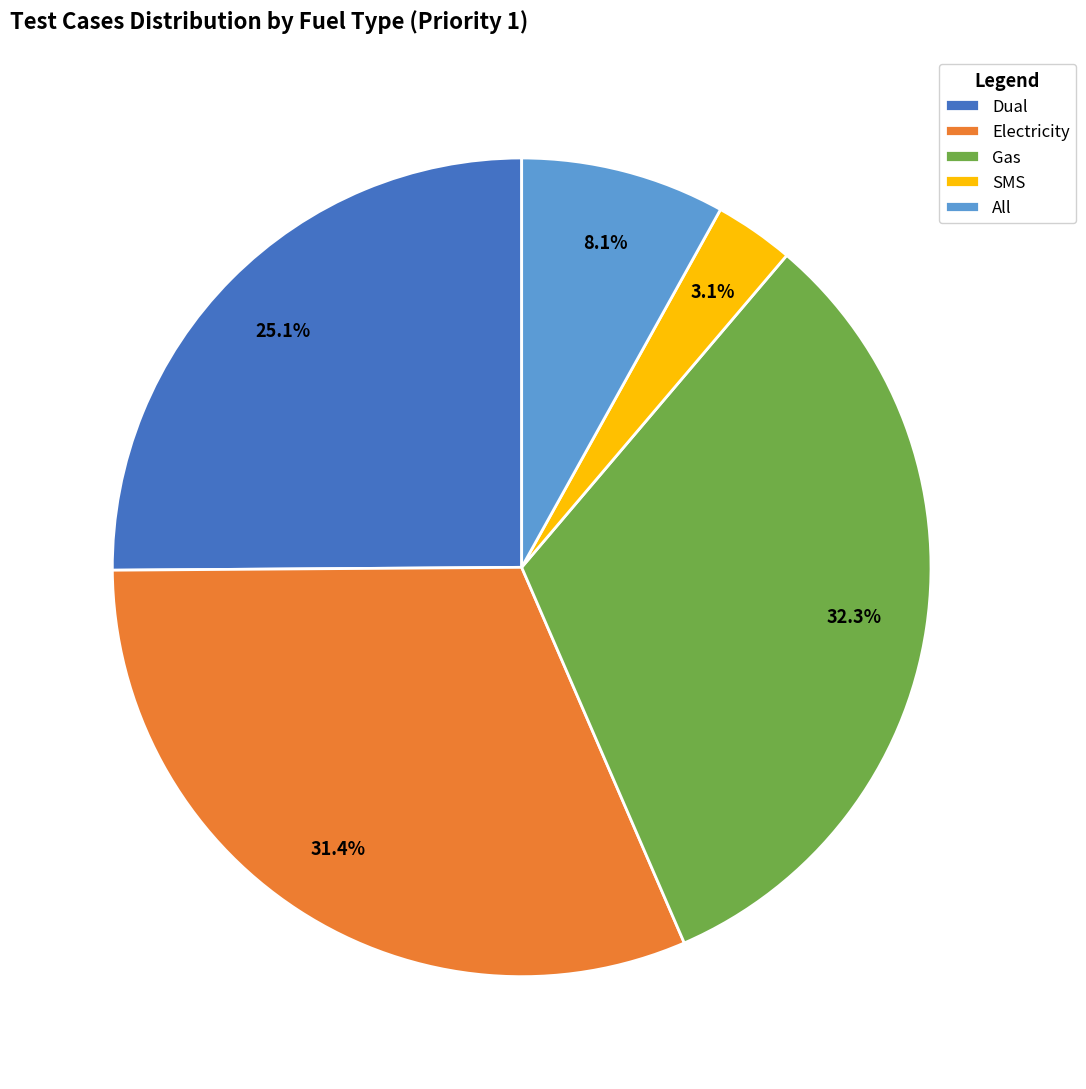

Combined, do All and SMS account for over 50%?

No